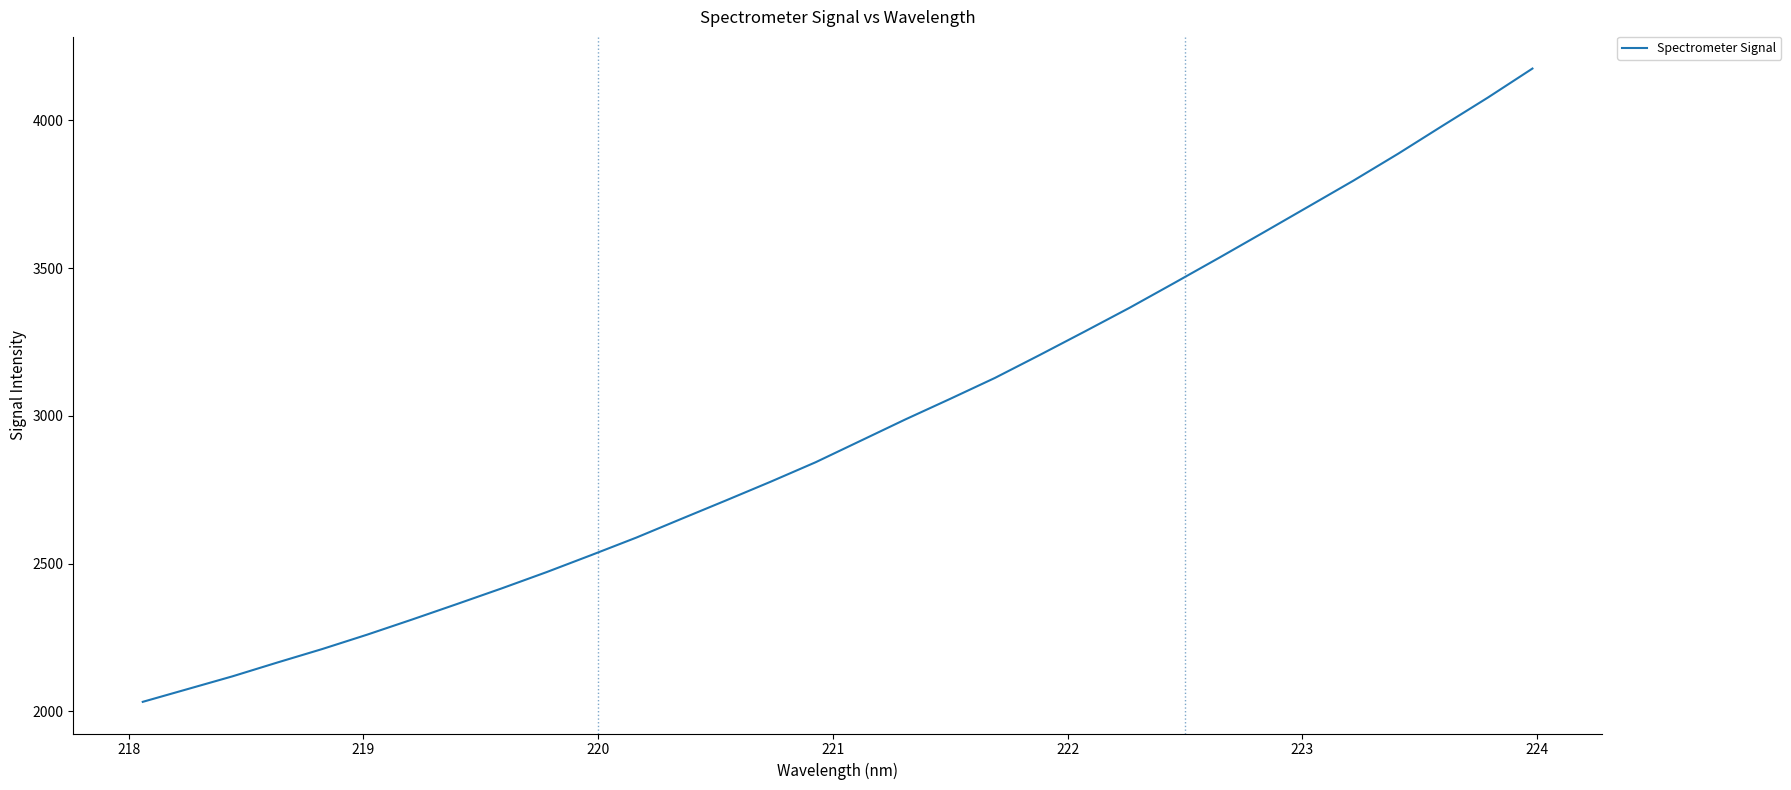

What is the minimum value shown in the chart?

2032.5